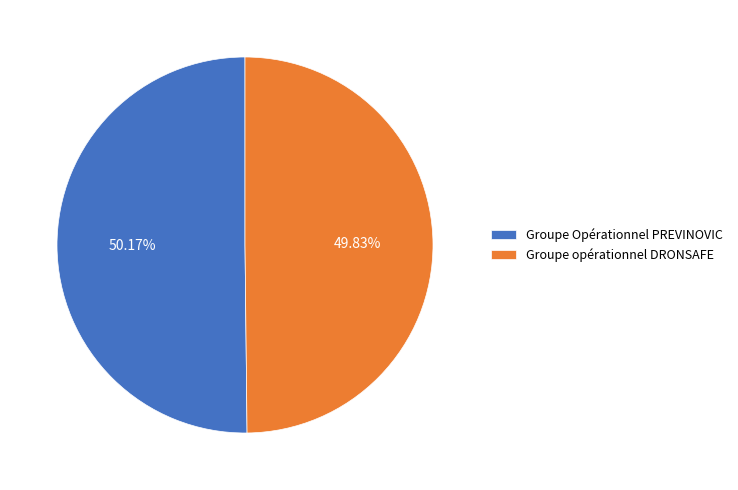

True or false: Groupe Opérationnel PREVINOVIC accounts for 58% of the total.

False